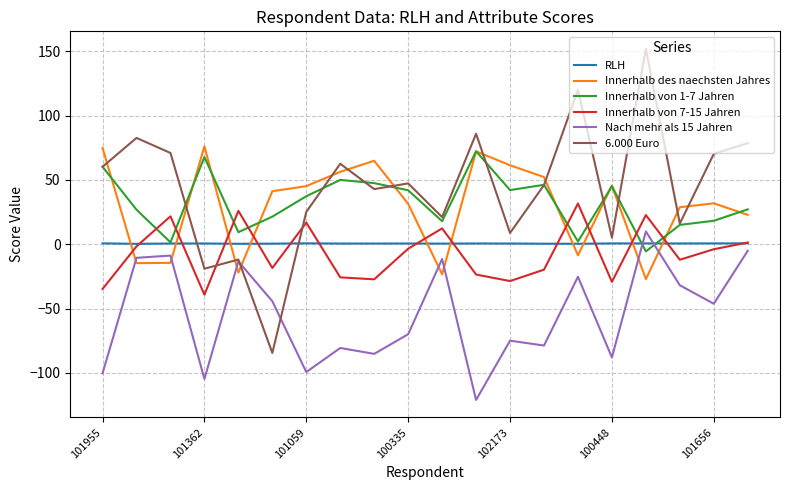

True or false: Innerhalb von 7-15 Jahren and Nach mehr als 15 Jahren intersect in this chart.

False